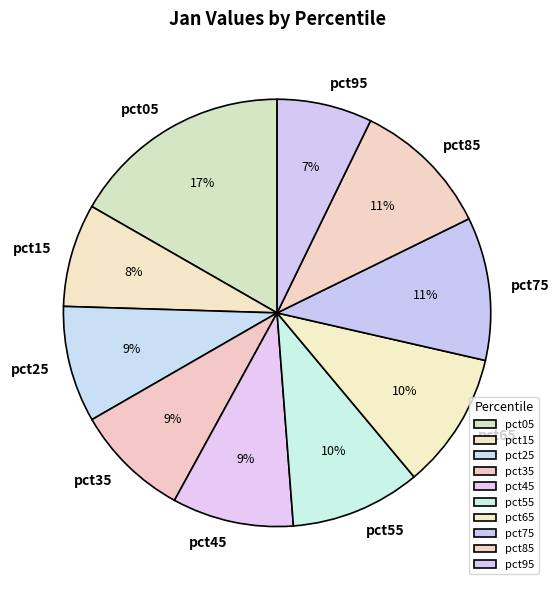

Is there any slice that represents more than half of the pie?

No